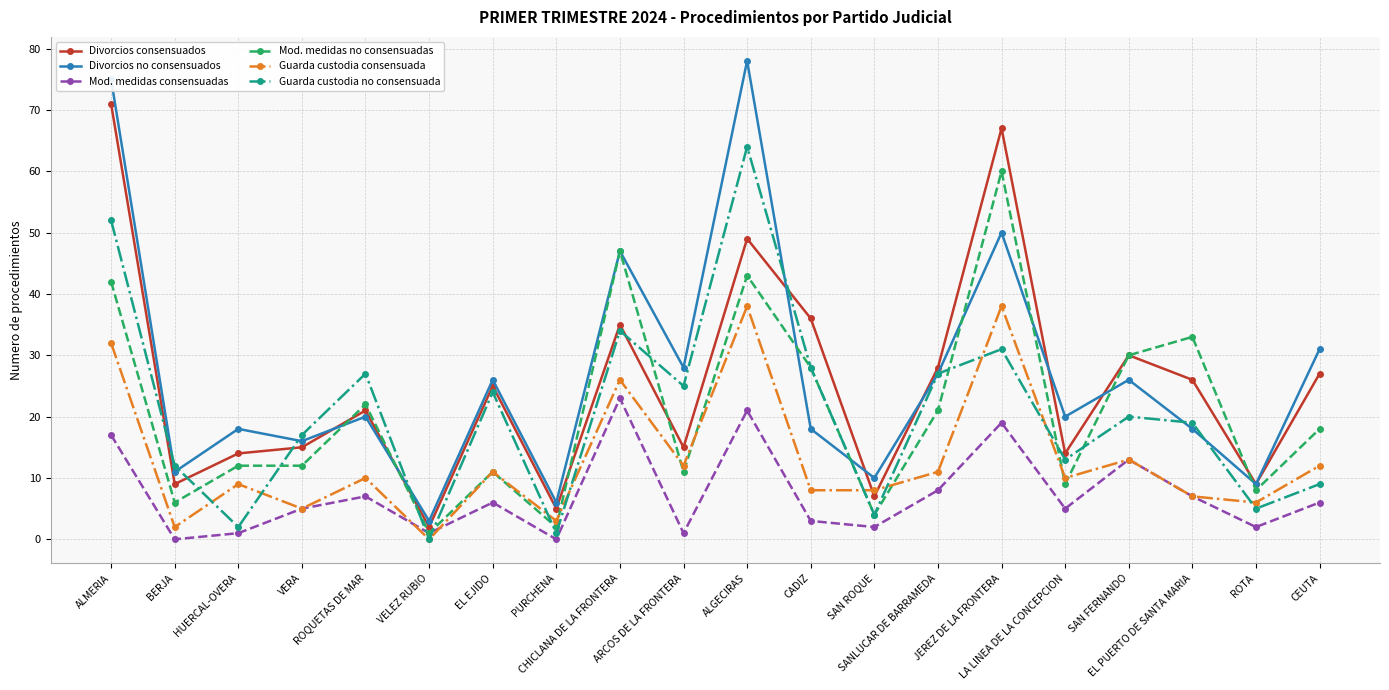

What is the sum of all Mod. medidas no consensuadas values?

420